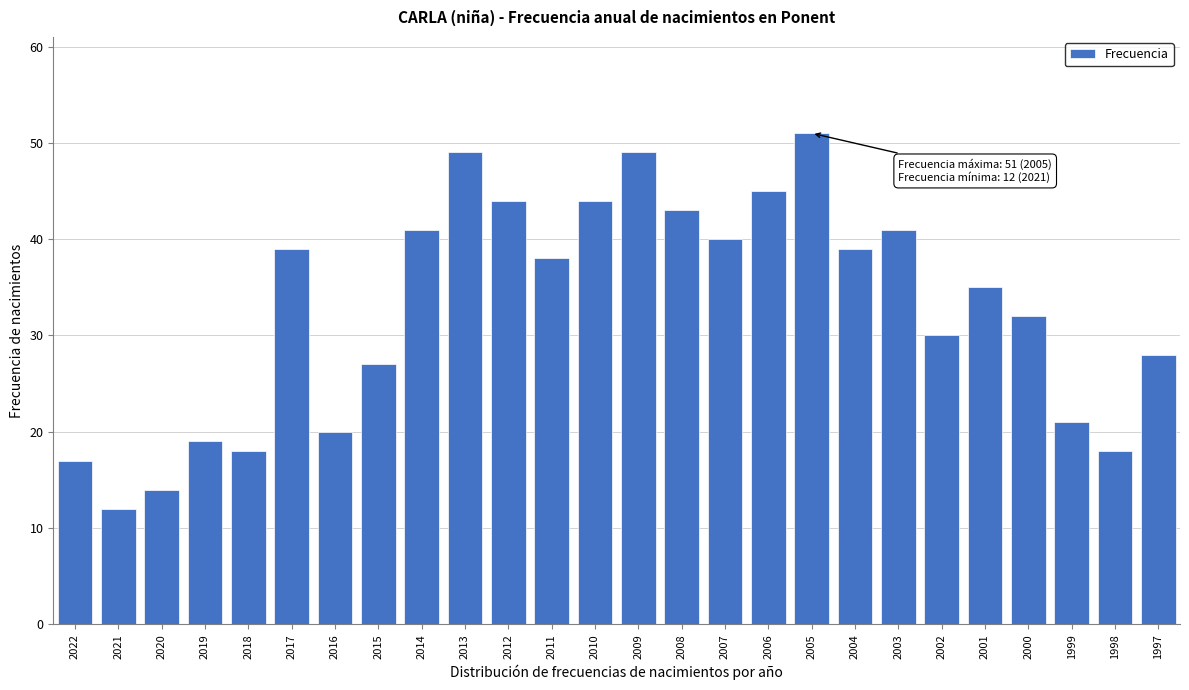

Reading right to left, what are all the values shown in this chart?

28	18	21	32	35	30	41	39	51	45	40	43	49	44	38	44	49	41	27	20	39	18	19	14	12	17